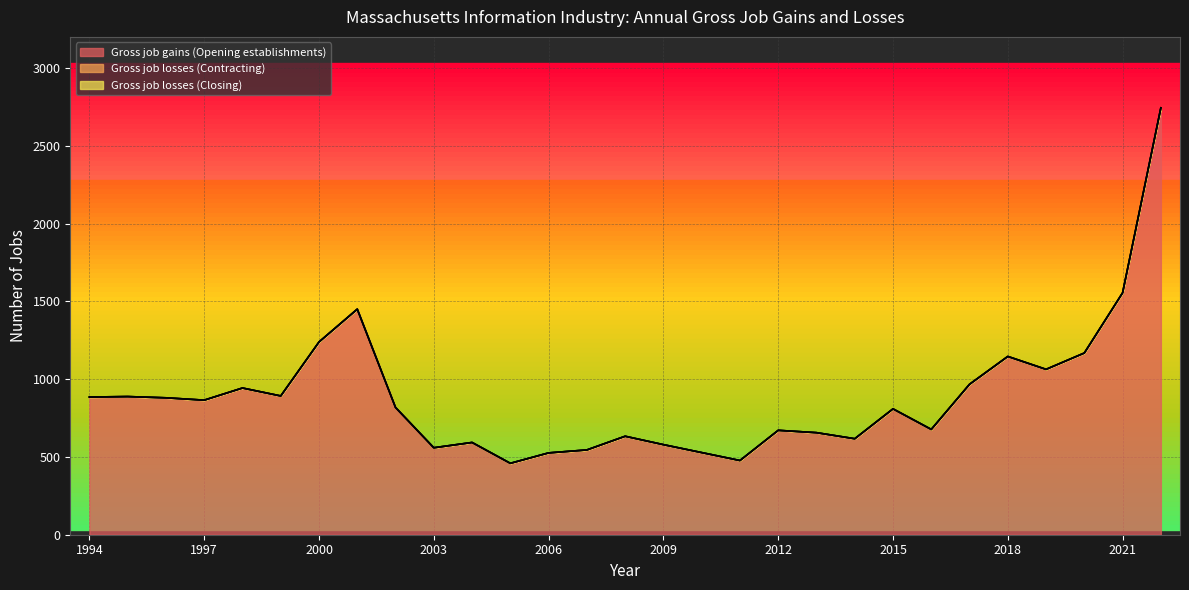

How many lines are shown in the chart?

3